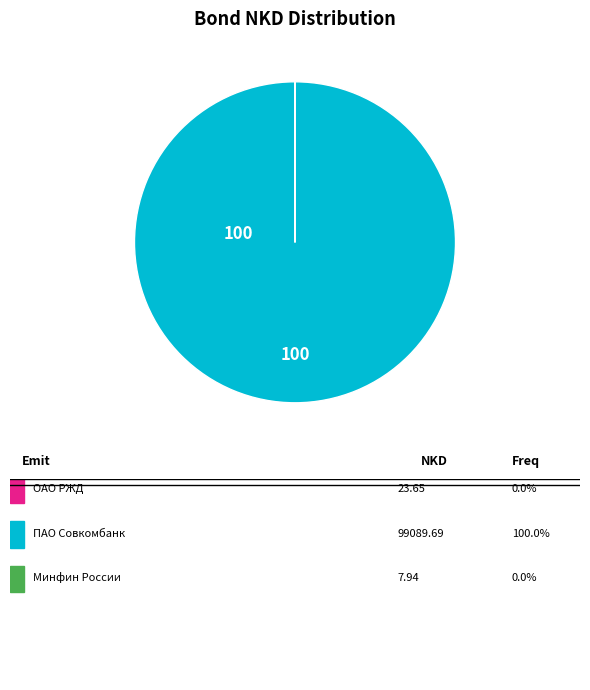

Does any single category account for the majority?

Yes